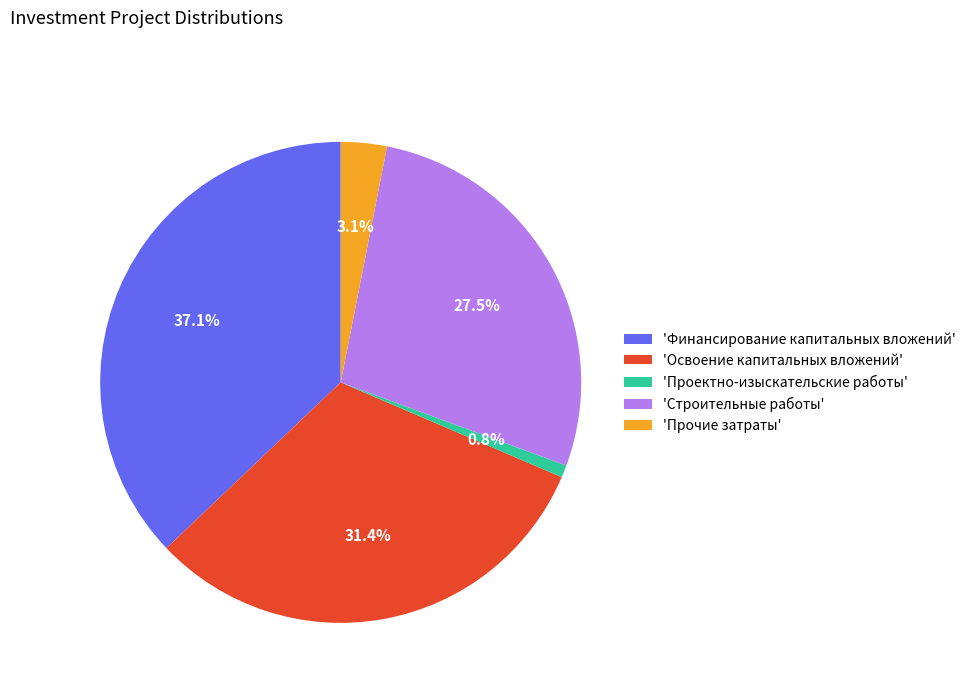

Which slice is the smallest?

'Проектно-изыскательские работы'